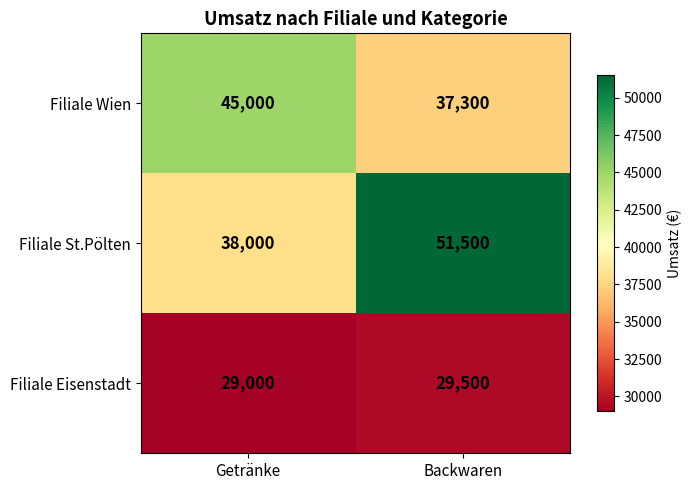

Rank the series by their average value, from highest to lowest.

Filiale St.Pölten, Filiale Wien, Filiale Eisenstadt